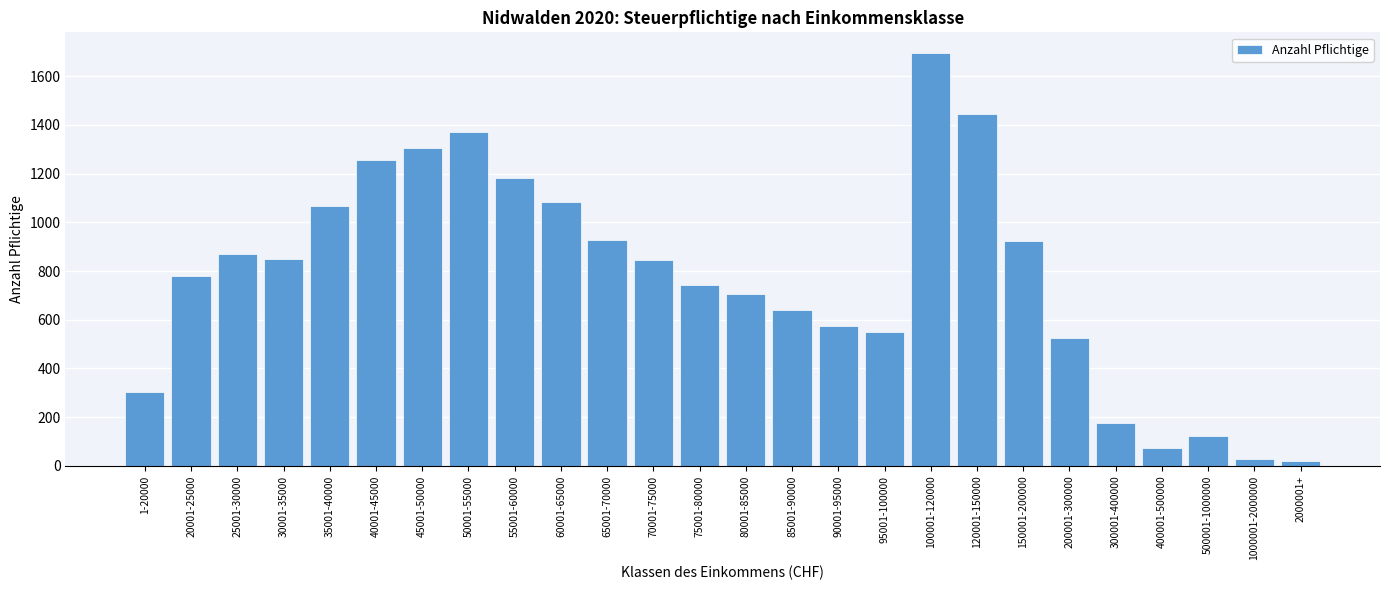

What is the sum of all values?

20060